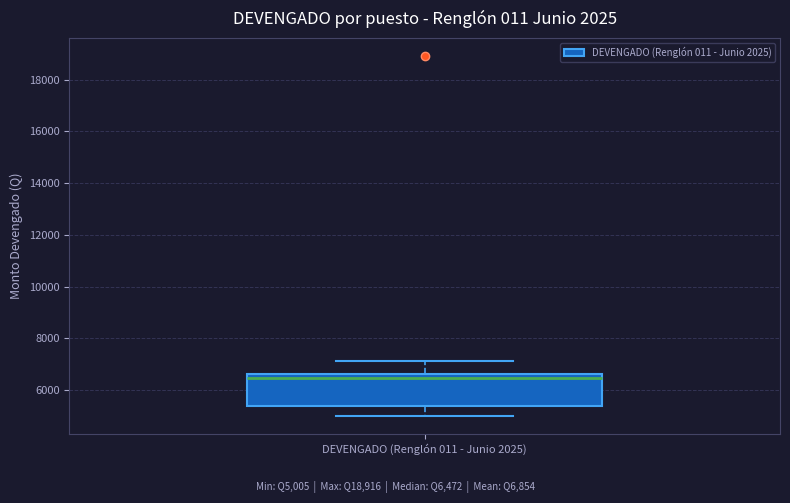

Transcribe this box plot: give where the median line is, the range the box spans, and where the two whiskers end, as read against the y-axis. The values are not printed on the chart, so give them approximately, as read against the axis.

median 6400, box 5400 to 6600, whiskers 5000 to 7200